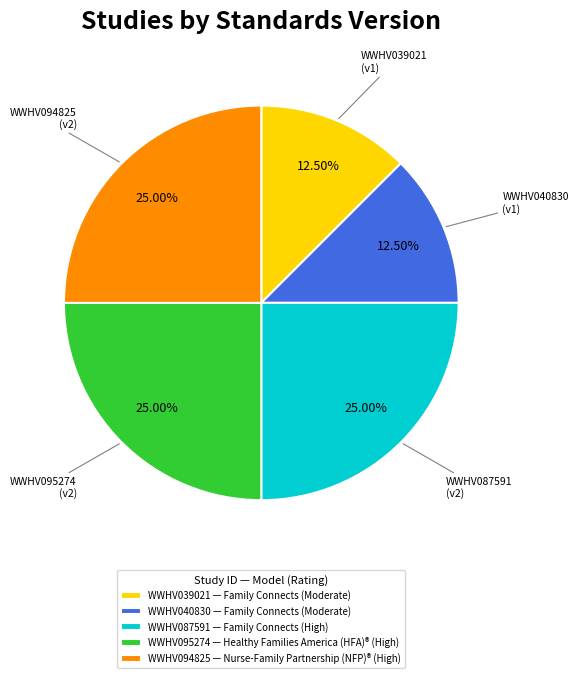

Is it true that WWHV094825 is 25% of the pie?

True